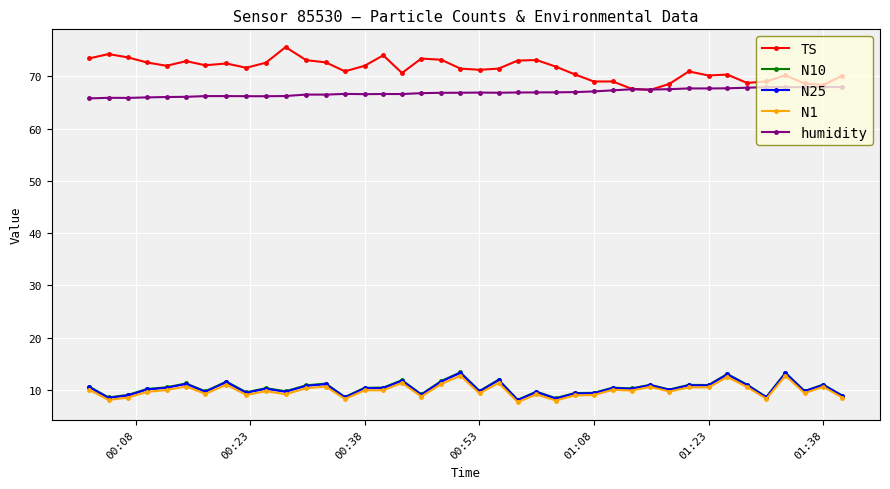

What are all the series names shown in the legend?

TS, N10, N25, N1, humidity